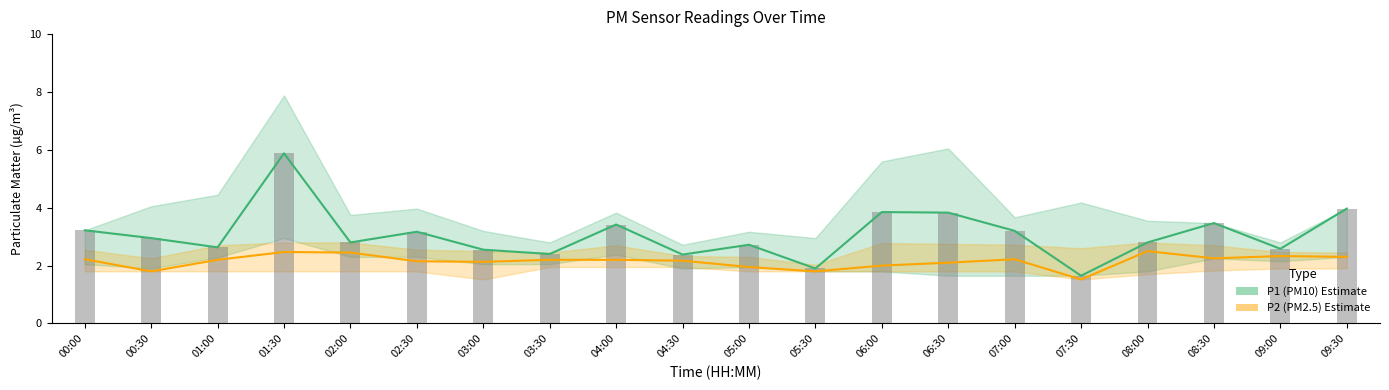

What position from the right is 06:30?

7